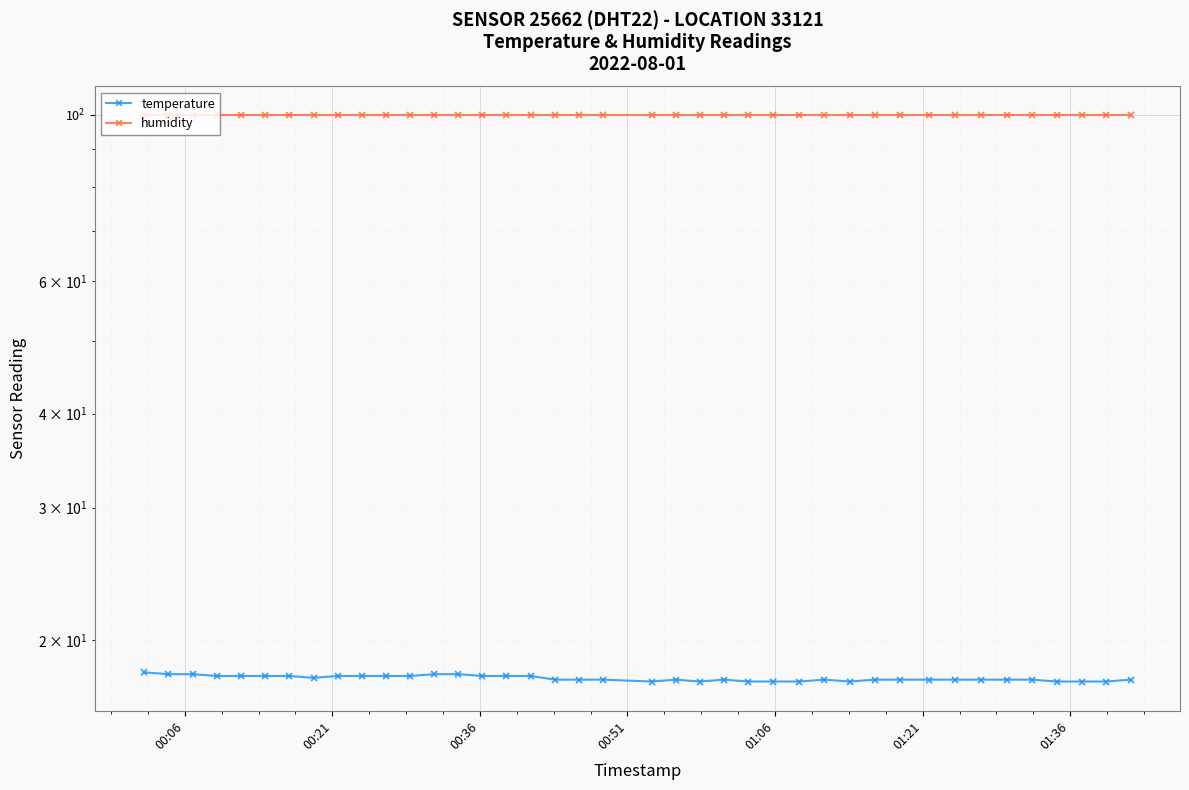

What is the value of the humidity point at the 13th from the left?

99.9